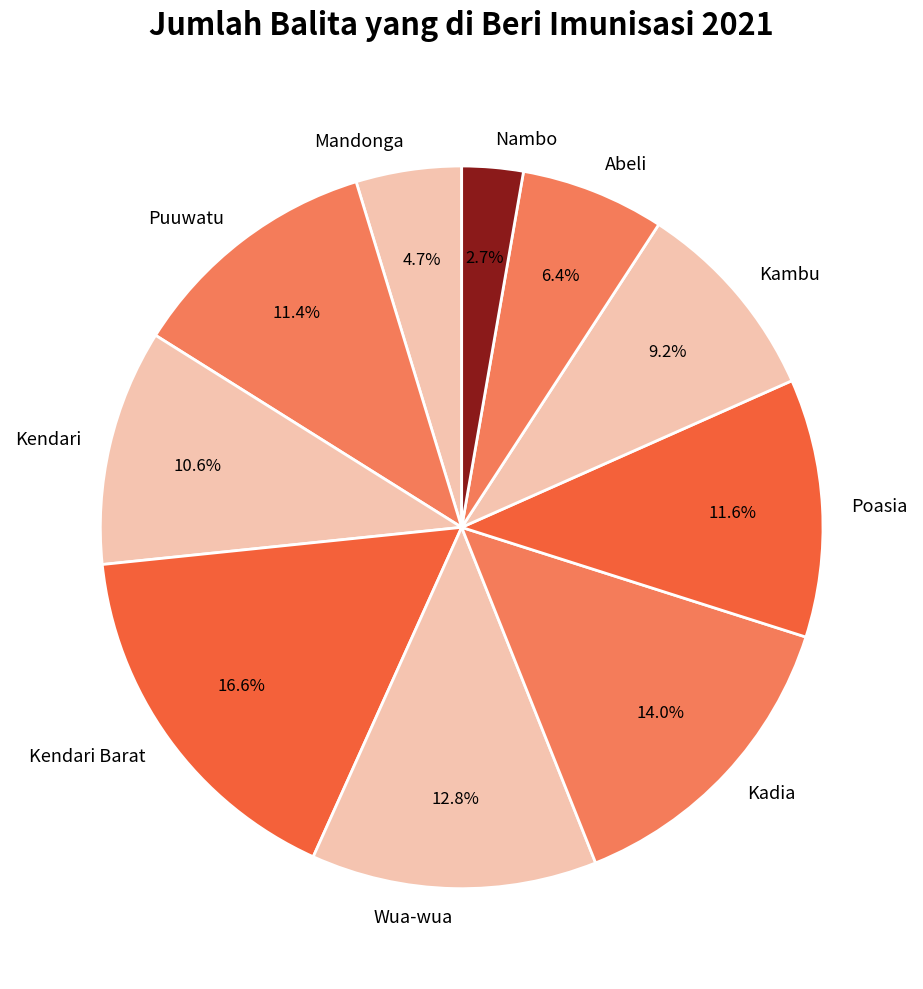

Count the number of slices in the pie.

10